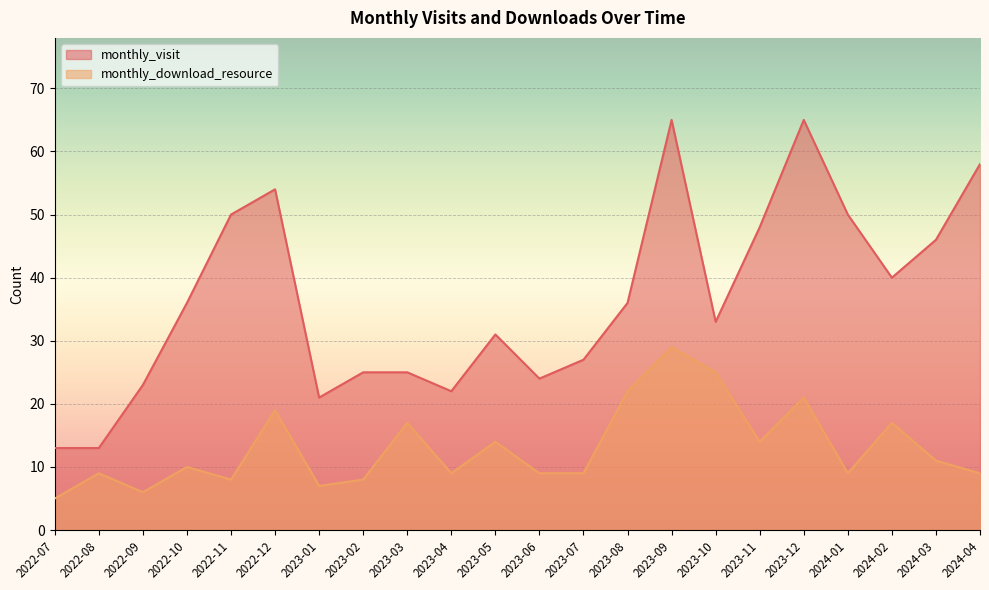

Reading right to left, transcribe all the data shown in this chart.

monthly_visit: 58	46	40	50	65	48	33	65	36	27	24	31	22	25	25	21	54	50	36	23	13	13
monthly_download_resource: 9	11	17	9	21	14	25	29	22	9	9	14	9	17	8	7	19	8	10	6	9	5